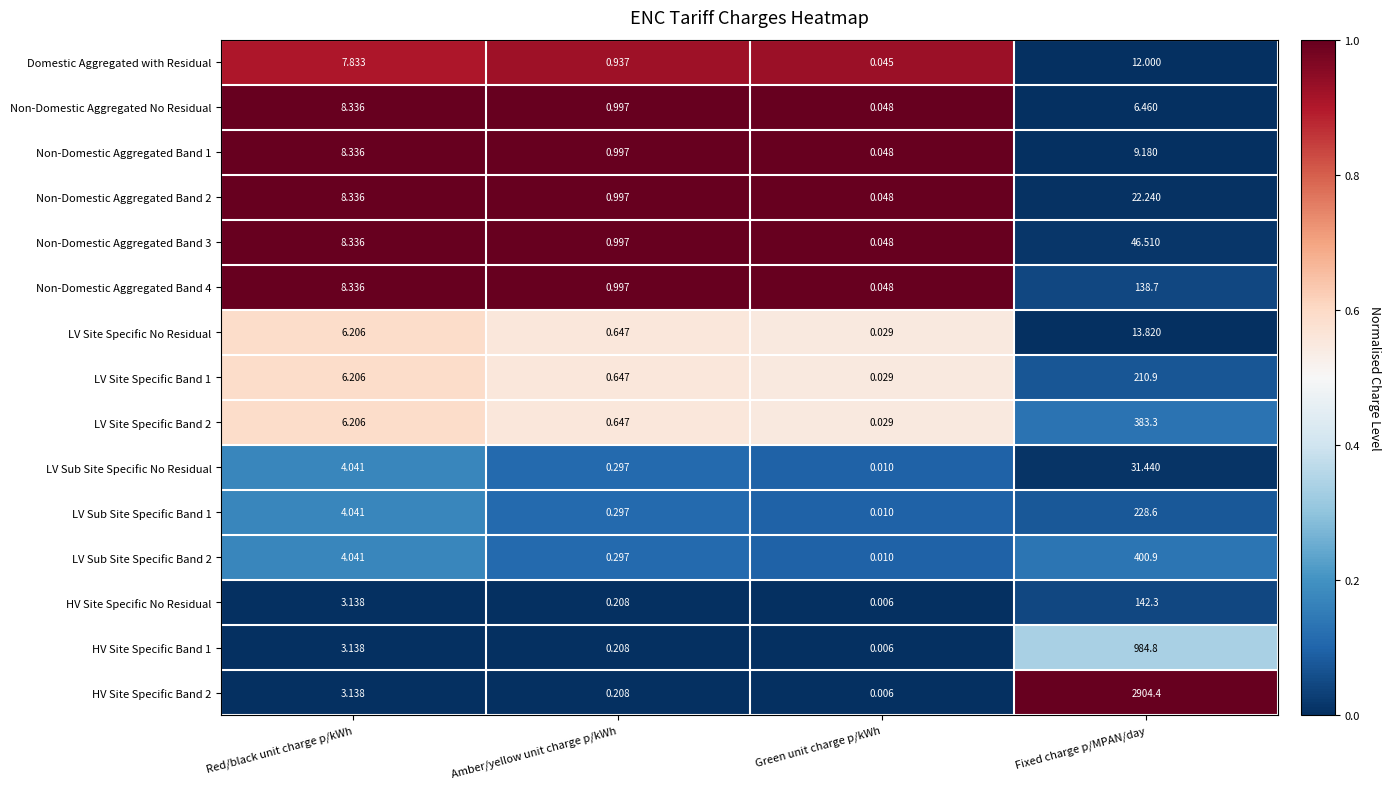

At which label is HV Site Specific No Residual closest to 71?

Red/black unit charge p/kWh